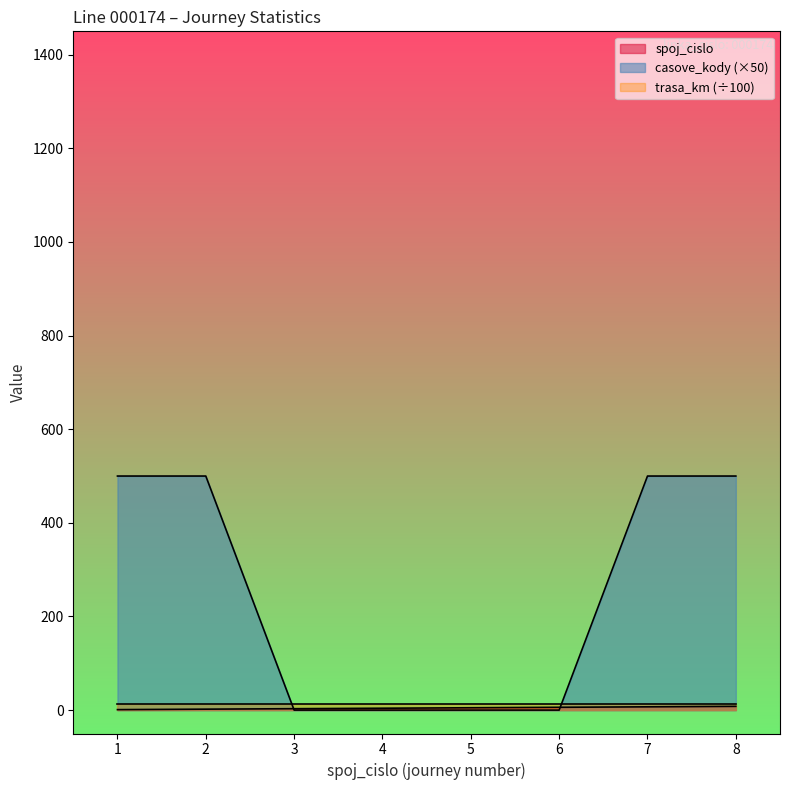

At which category is the sum across all series the highest?

8